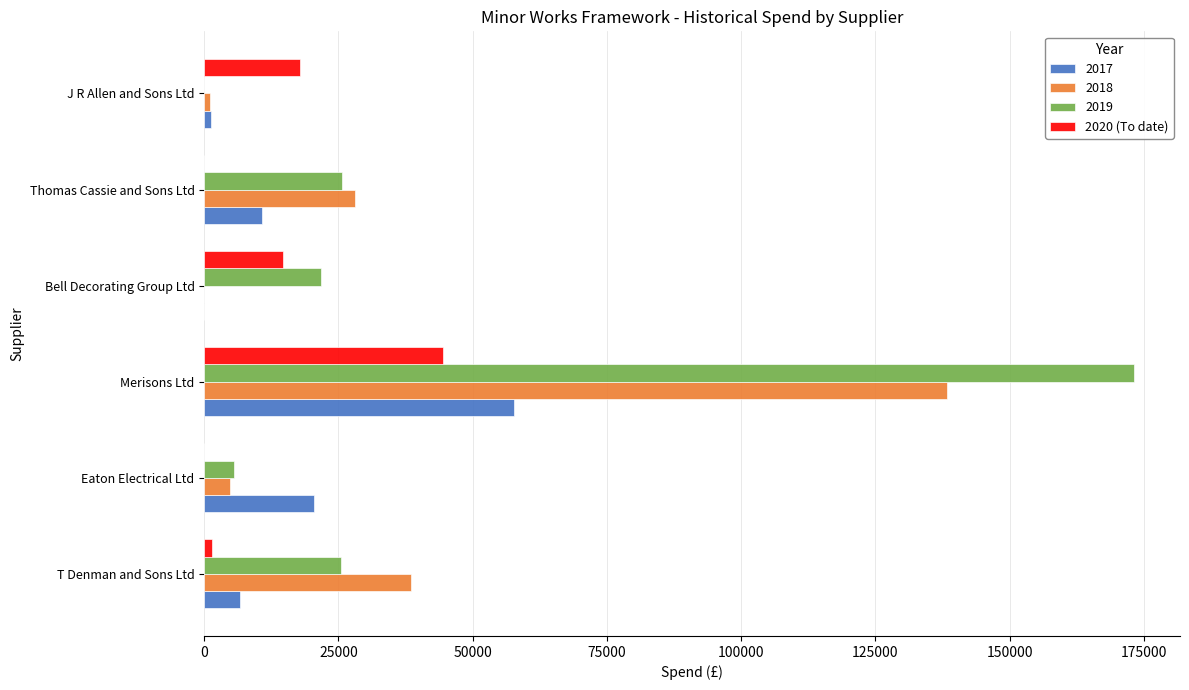

What is the greatest value displayed?

173089